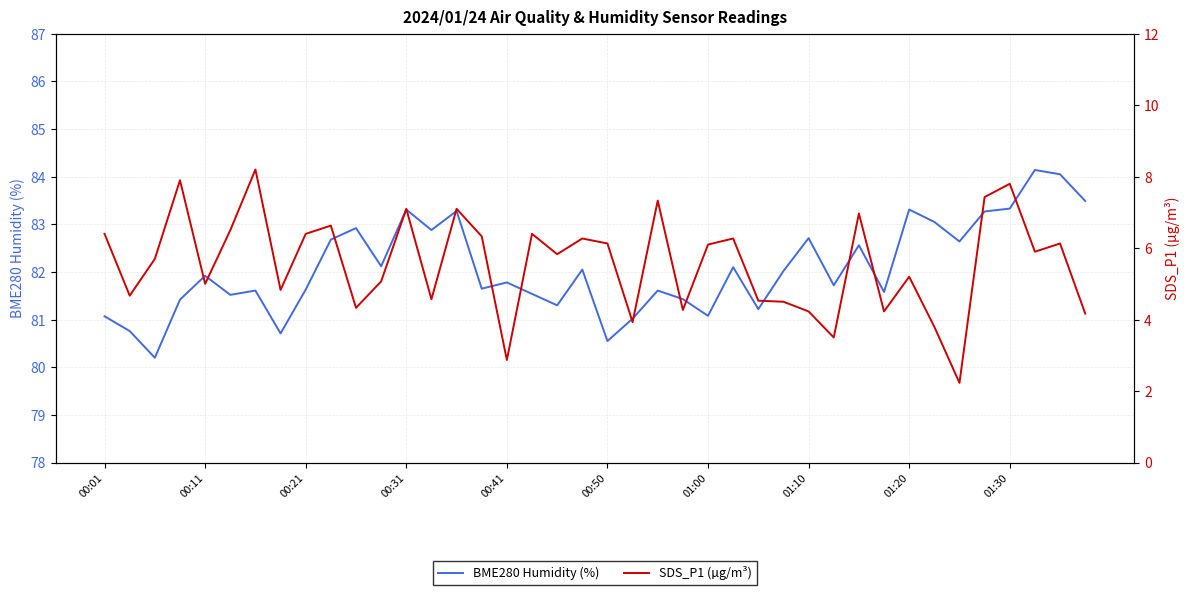

The BME280 Humidity (%) series shows 81.8 at 00:41. True or false?

True